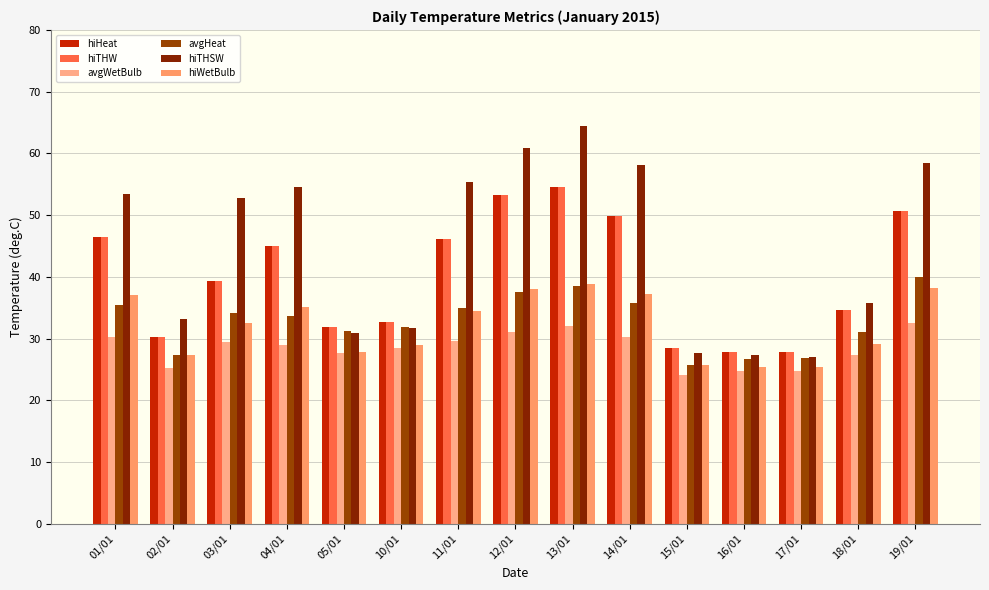

Between 01/01 and 18/01, which series saw the biggest shift?

hiTHSW